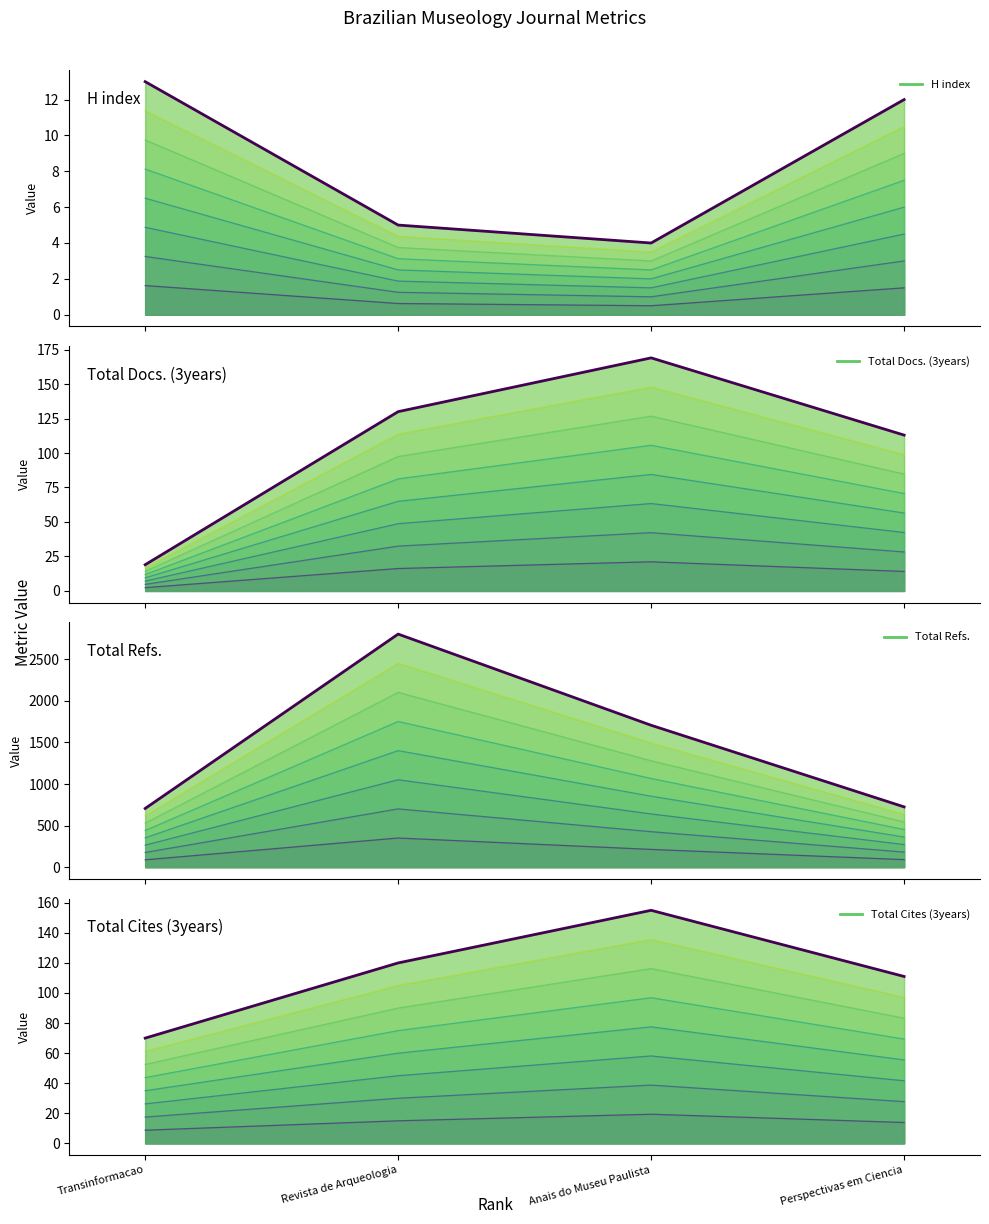

Rank the categories by Total Cites (3years) value from lowest to highest.

Transinformacao, Perspectivas em Ciencia, Revista de Arqueologia, Anais do Museu Paulista